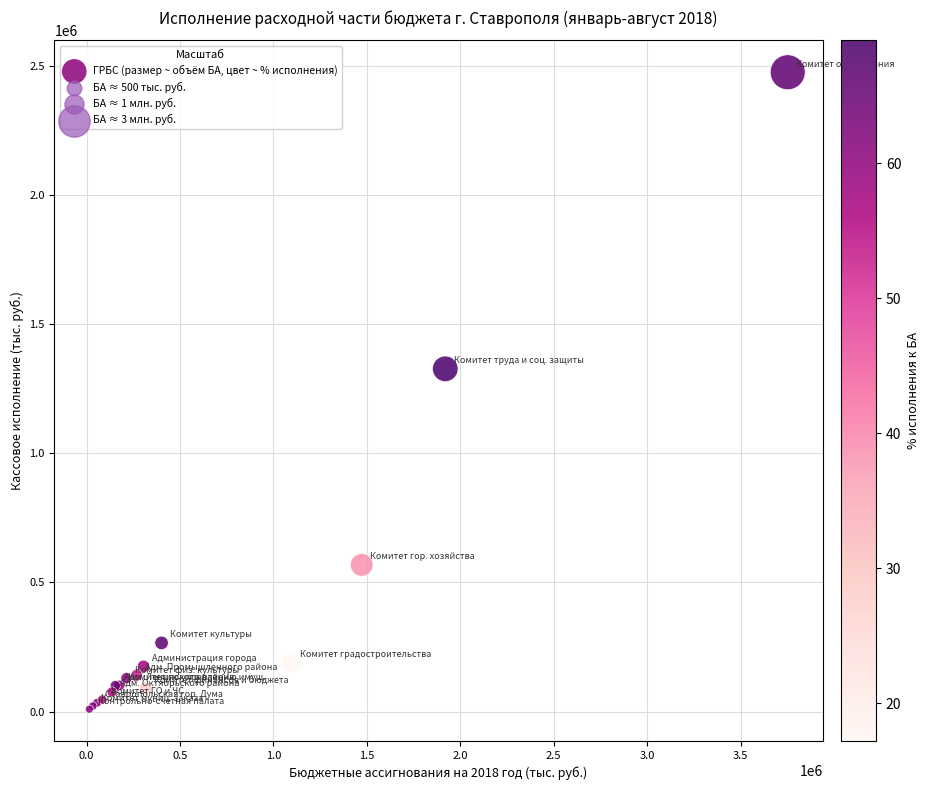

What Y value in the scatter plot is closest to 1241926?

1326767